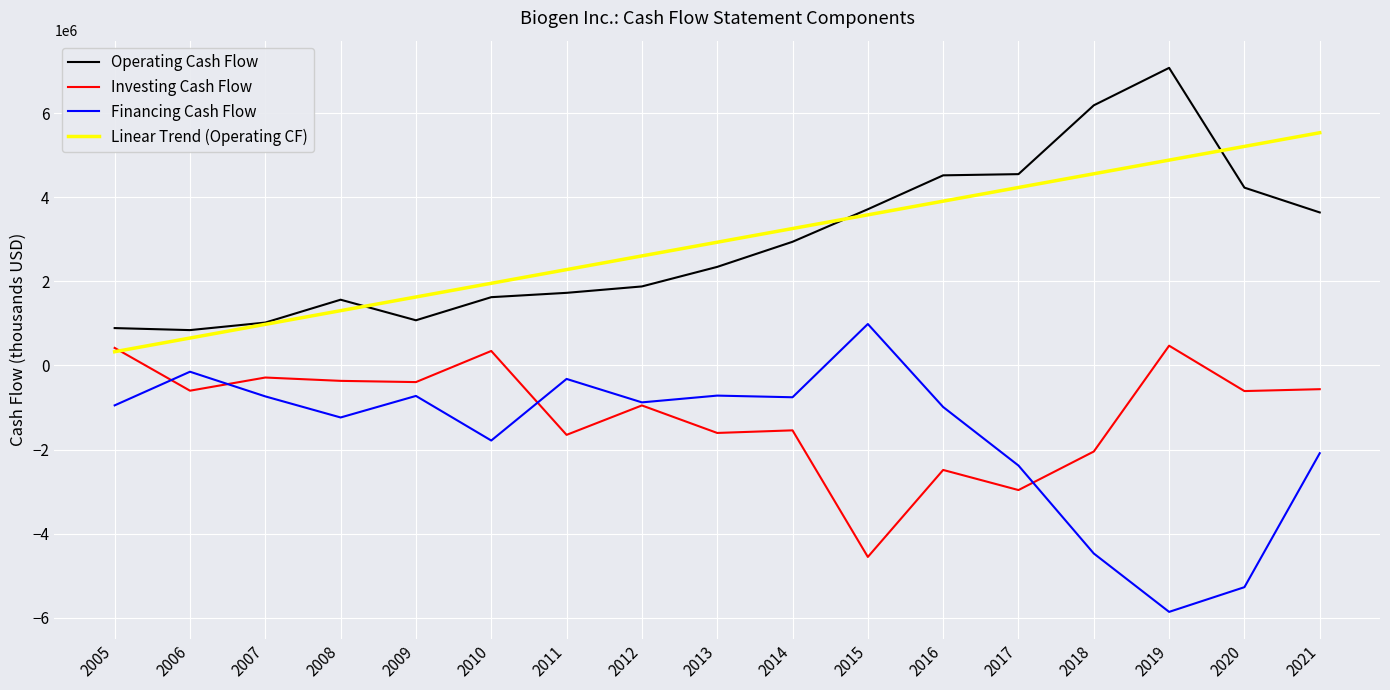

True or false: Linear Trend (Operating CF) has more than 0 interior local peaks.

False